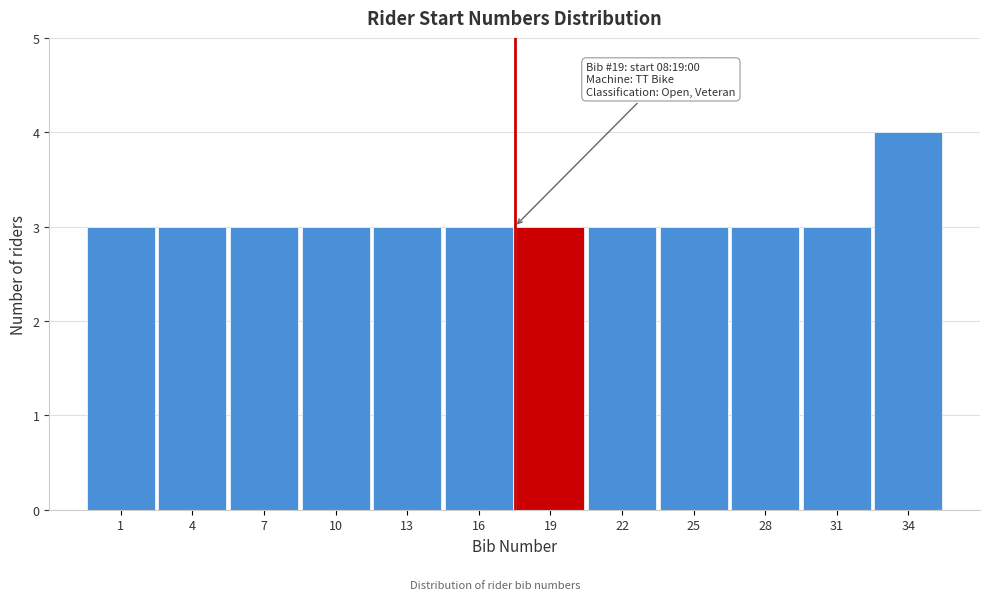

Reading left to right, transcribe all the data shown in this chart.

3	3	3	3	3	3	3	3	3	3	3	4